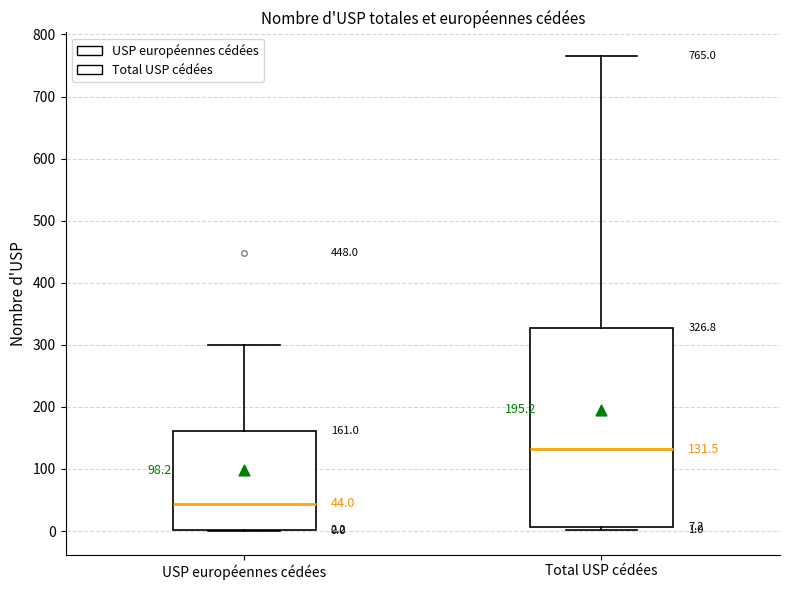

Which box is the tallest, from its lower edge to its upper edge?

Total USP cédées